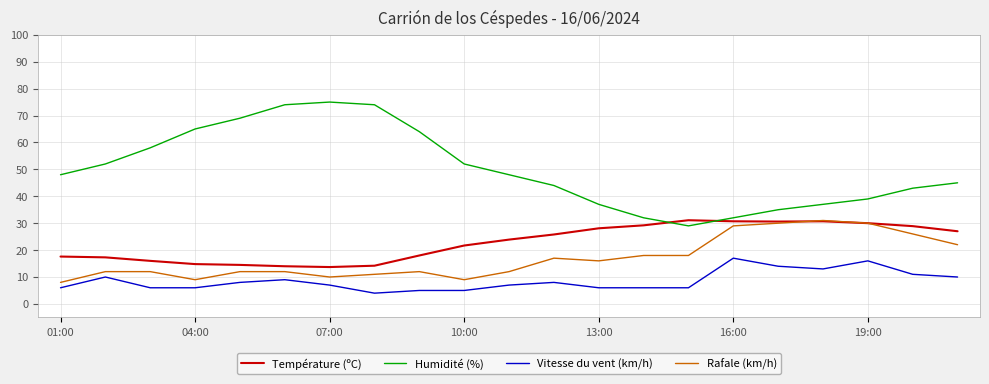

True or false: Rafale (km/h) and Humidité (%) intersect in this chart.

False